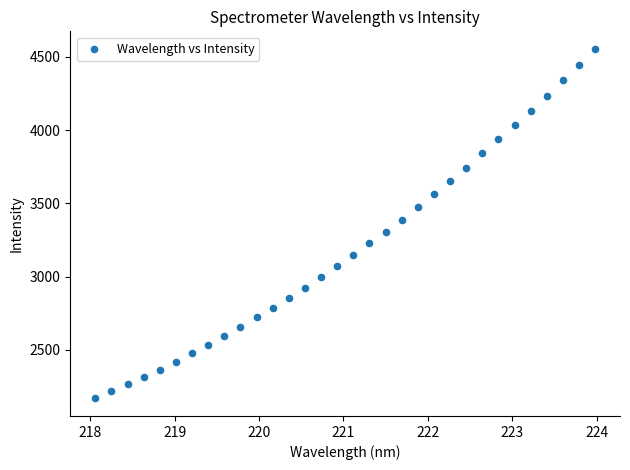

What is the range of X values (max minus min)?

5.9